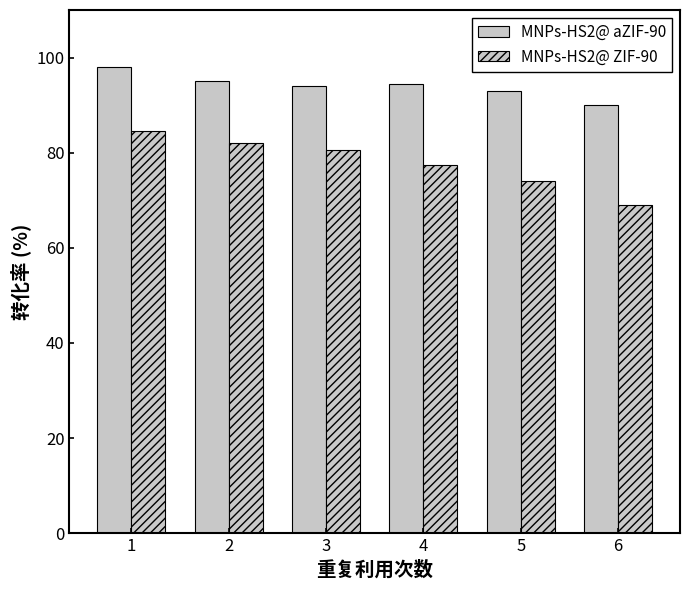

How many bars are there in total?

12